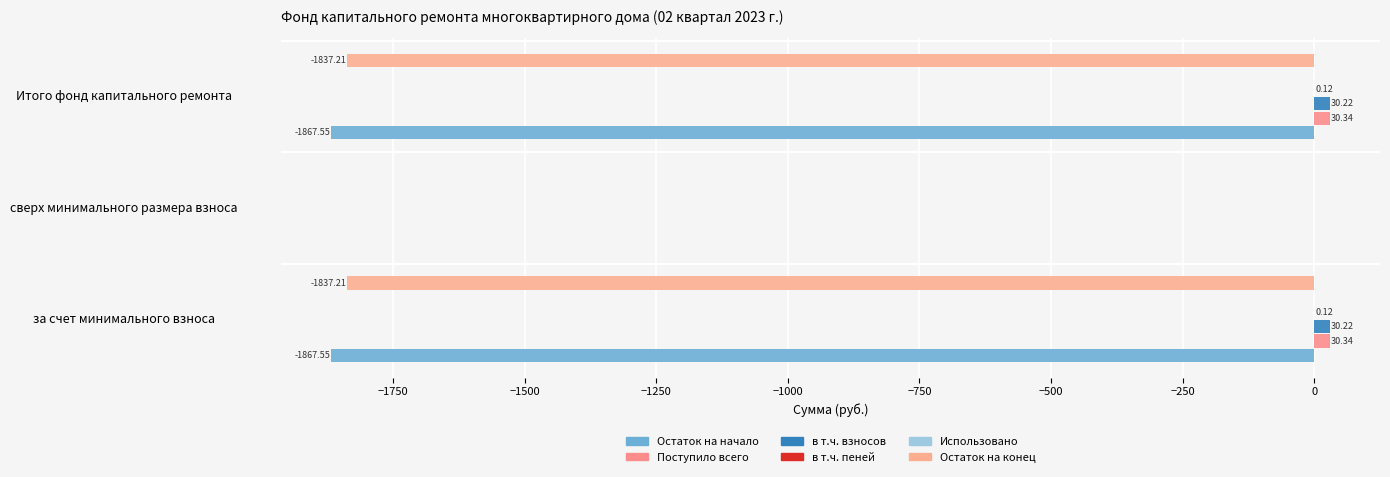

Count the number of categories in the chart.

3